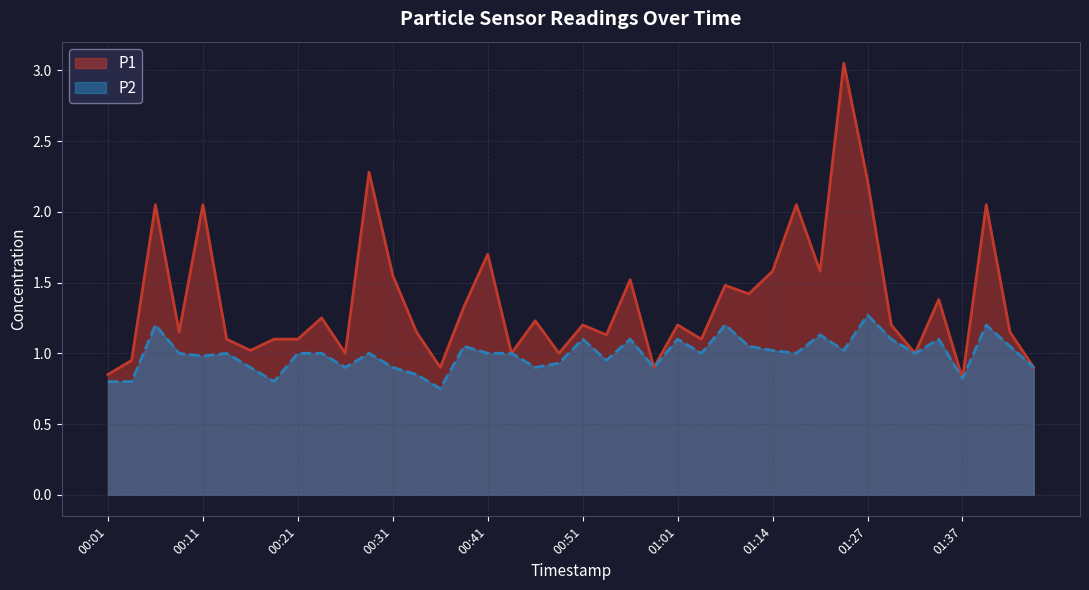

What is the smallest value displayed?

0.8